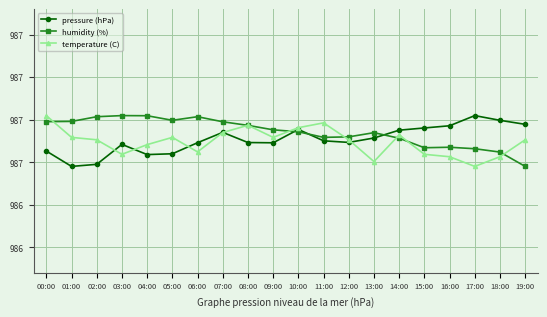

True or false: temperature (C) and pressure (hPa) cross at least once.

True